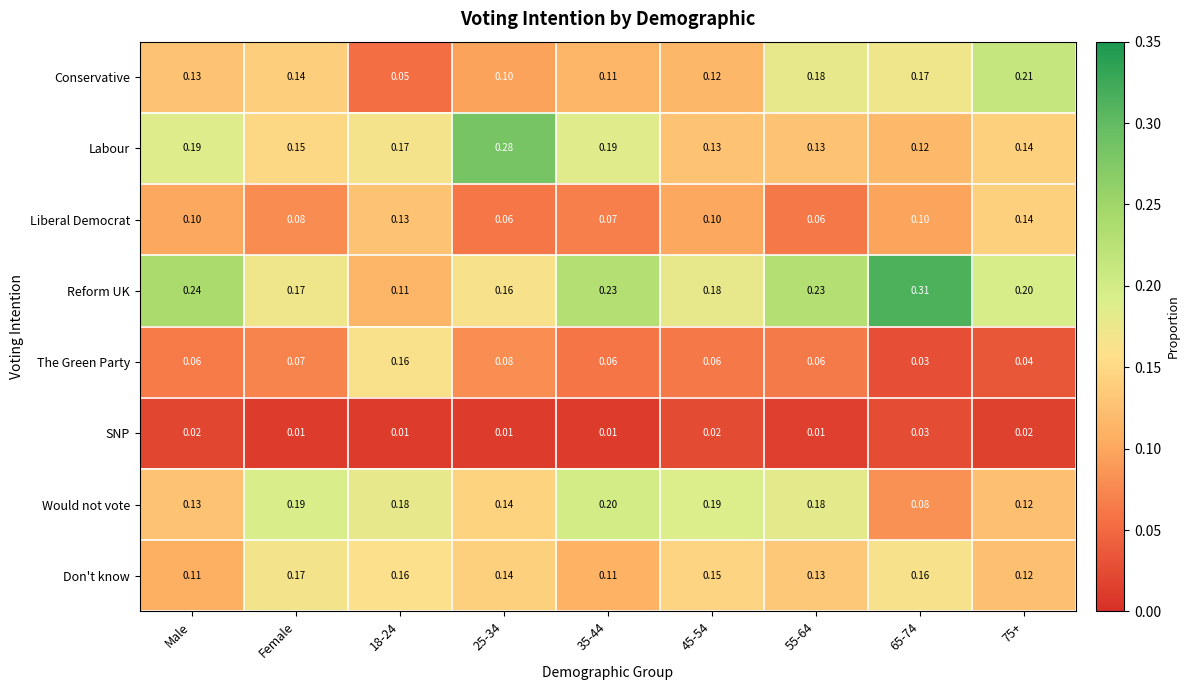

Which series has the largest total across all categories?

Reform UK